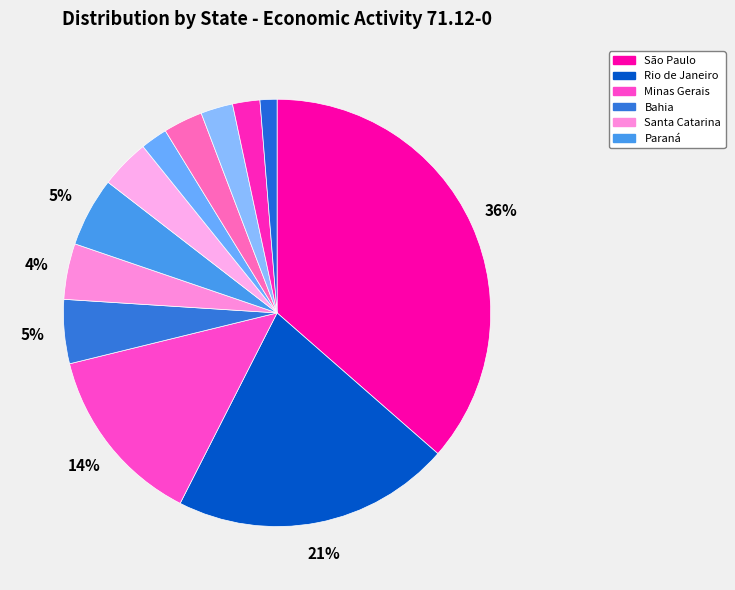

How many slices are in this pie chart?

12